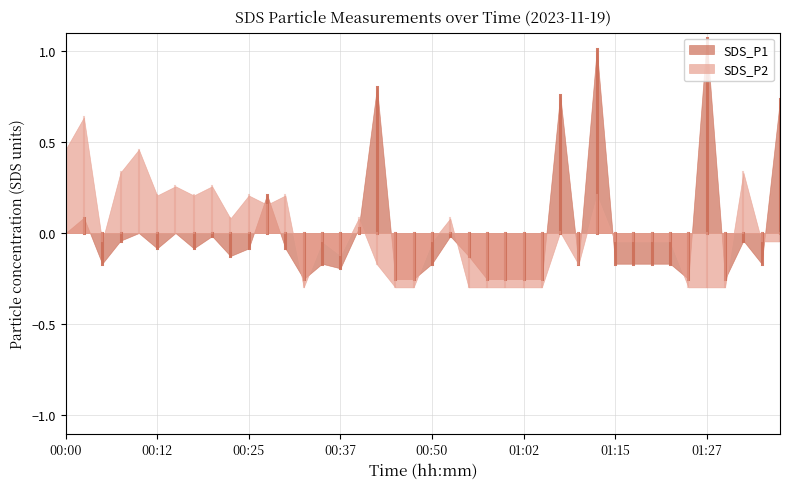

True or false: SDS_P1 and SDS_P2 intersect in this chart.

True